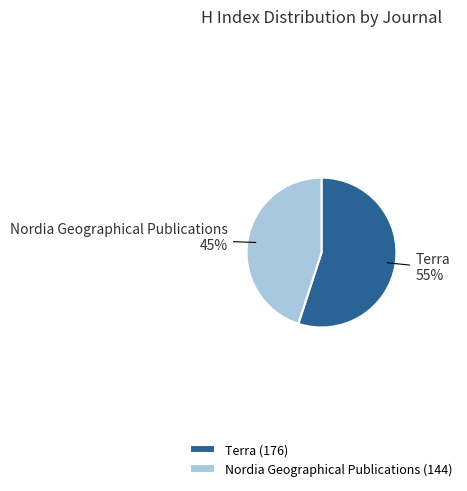

How many slices are in this pie chart?

2